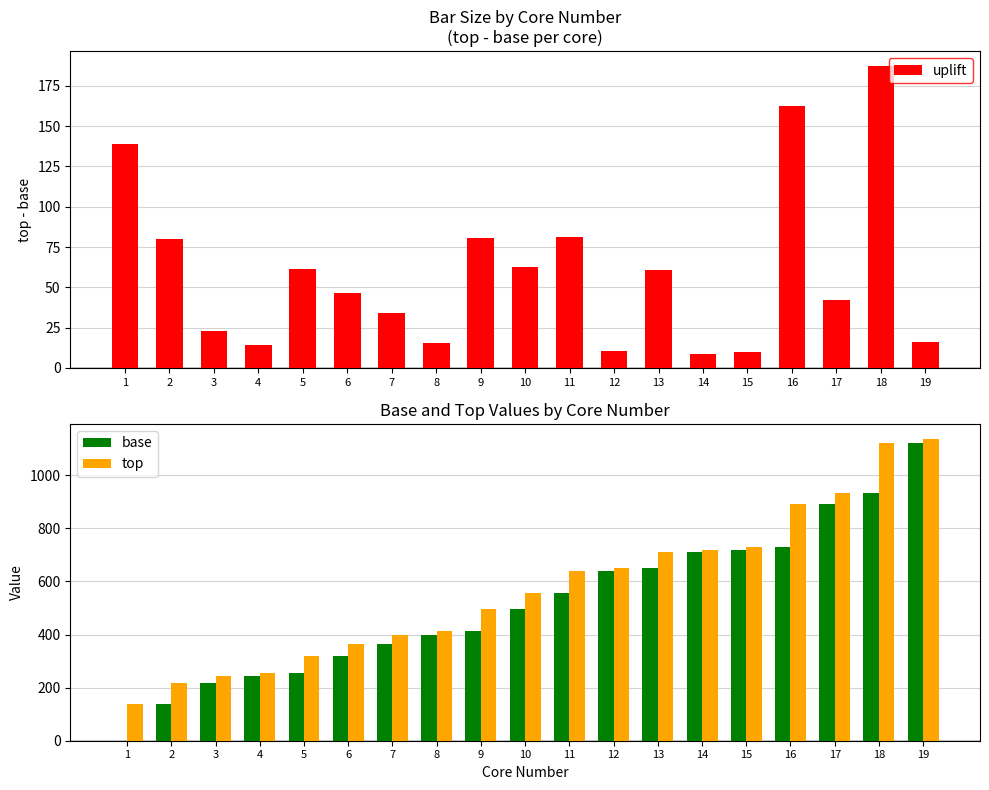

Which has a higher value, 9 or 7?

9